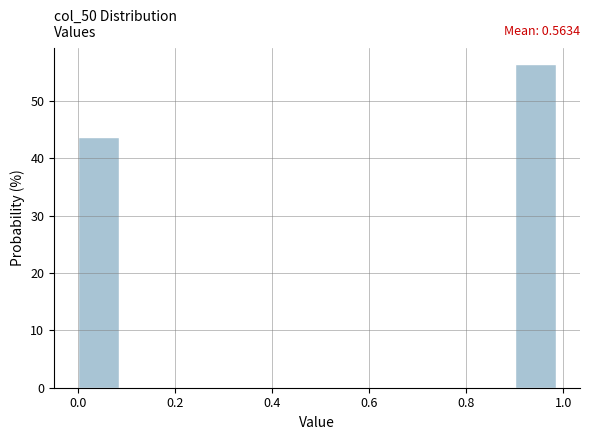

Over which range of the x-axis is the bar tallest?

0.9 to 1.0